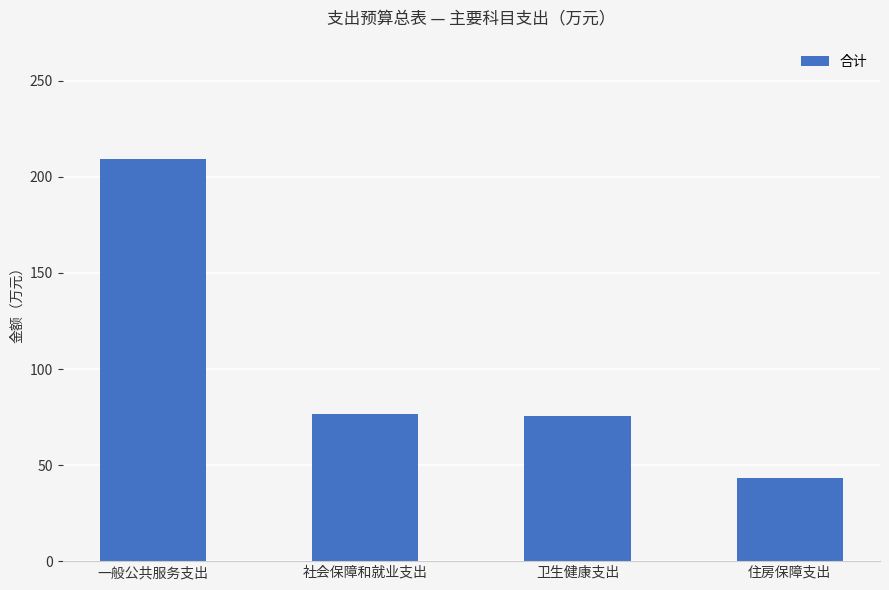

What is the label of the 1st bar from the left?

一般公共服务支出